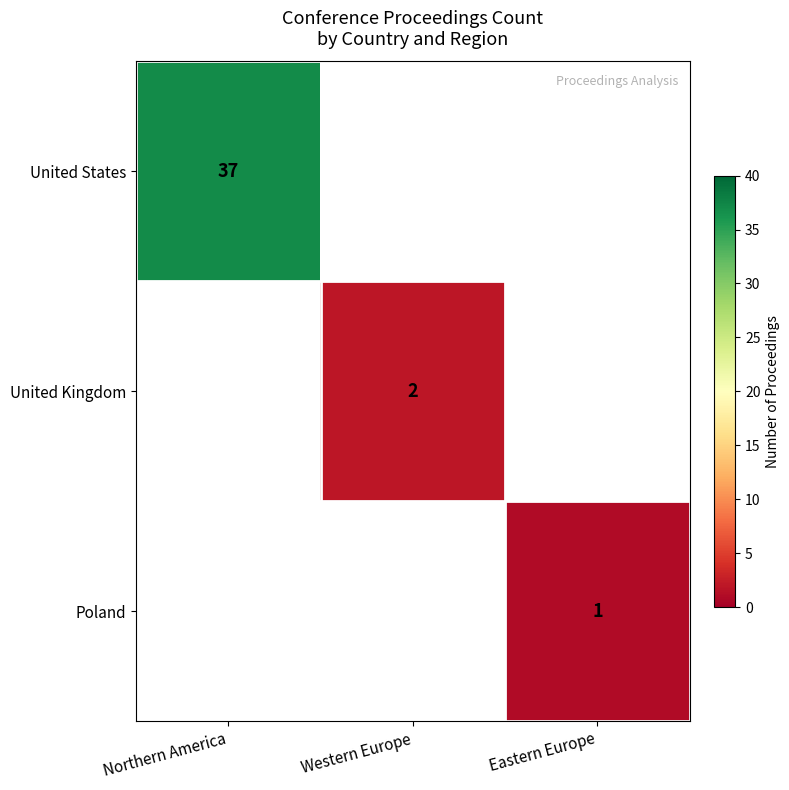

Is the value of United States at Northern America greater than the value of United Kingdom at Western Europe?

Yes